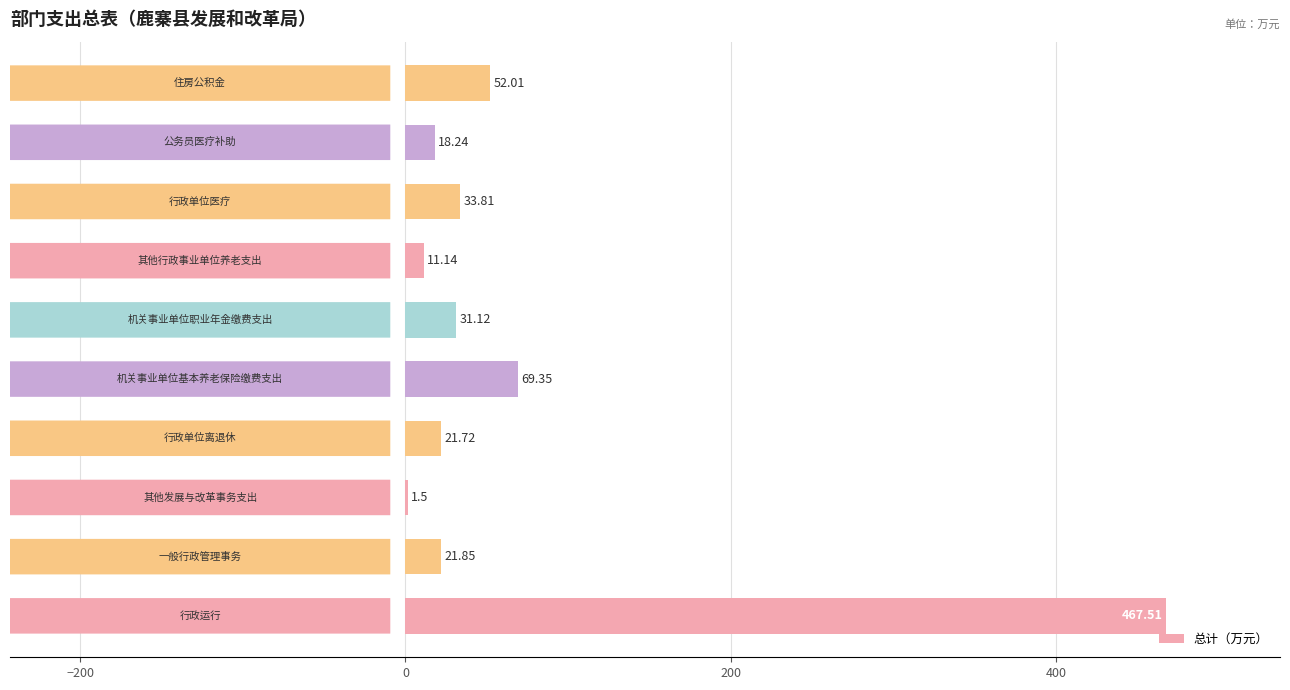

Count the number of values greater than 31.

5